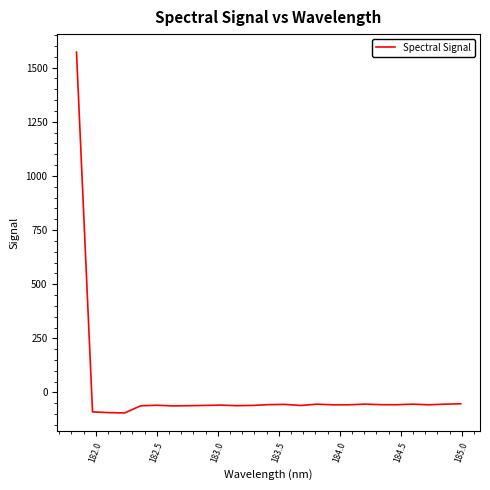

What is the maximum value shown in the chart?

1571.1